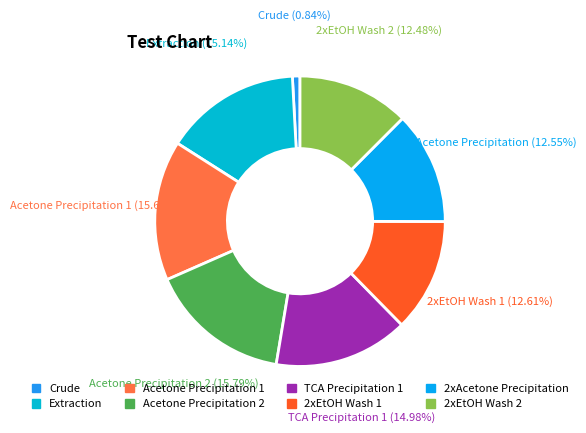

How many segments does this pie chart have?

8